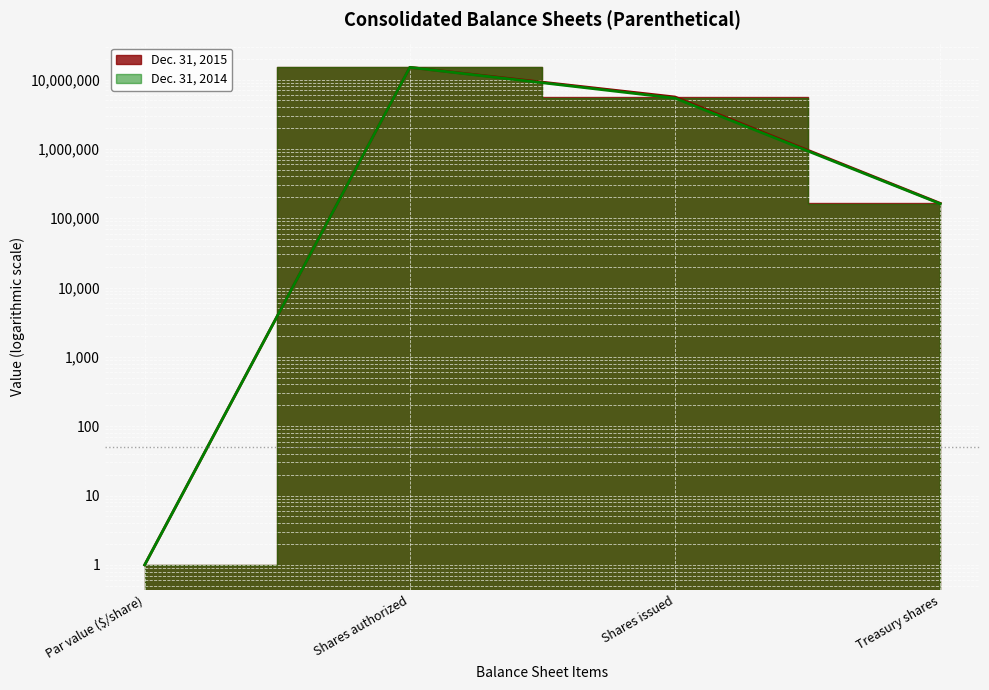

What is the spread (max minus min) of values at Shares issued?

209359